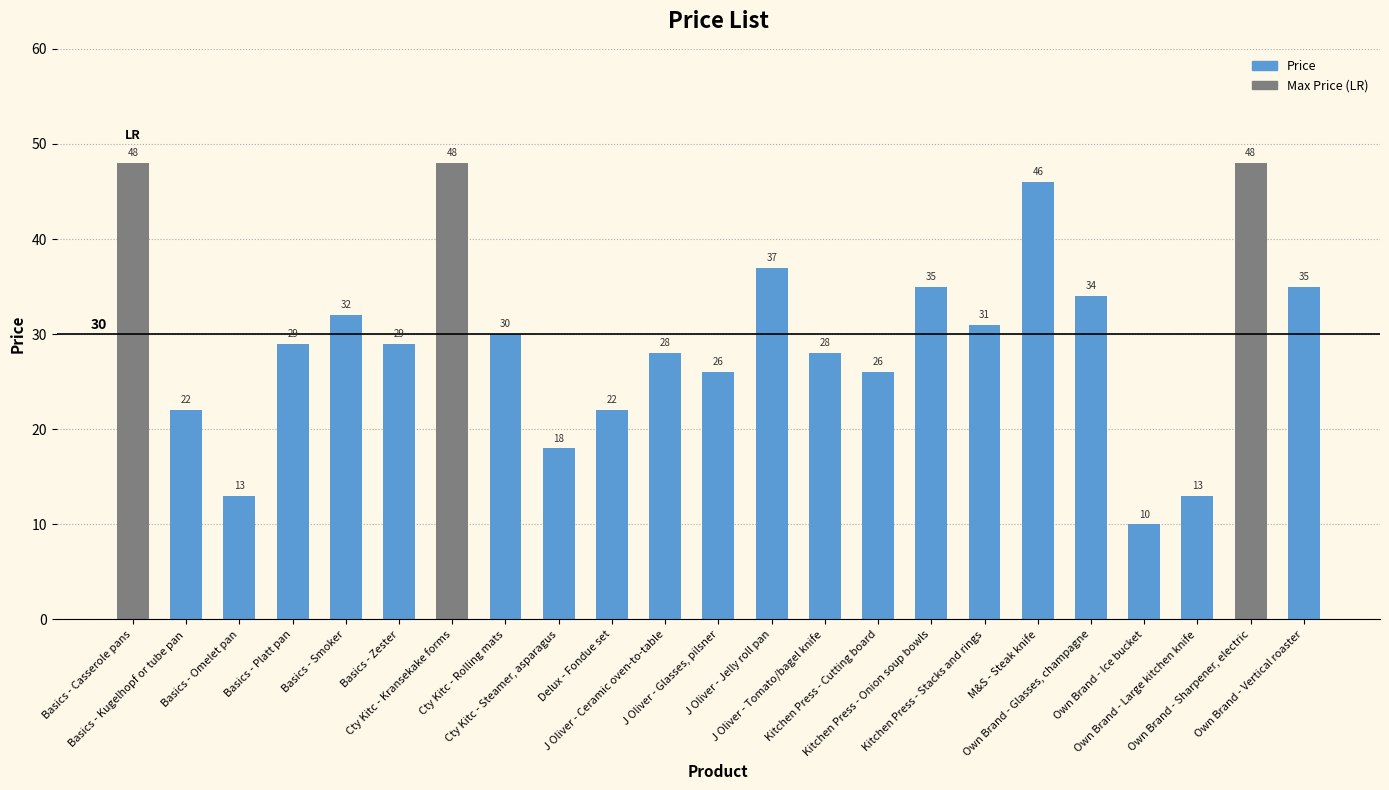

Reading left to right, list all the values displayed in this chart.

48	22	13	29	32	29	48	30	18	22	28	26	37	28	26	35	31	46	34	10	13	48	35